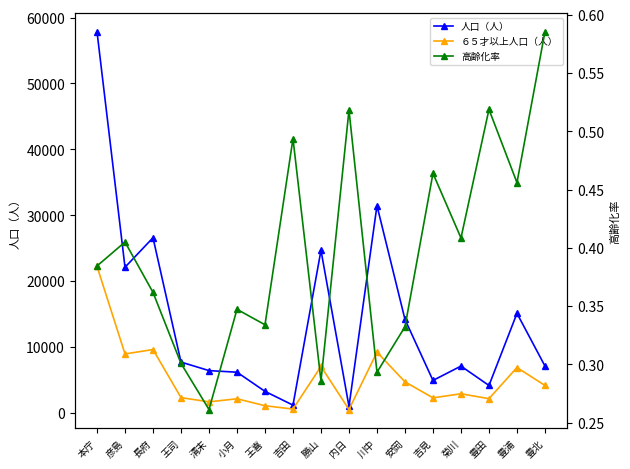

At which category does 人口（人） reach its first local valley?

彦島